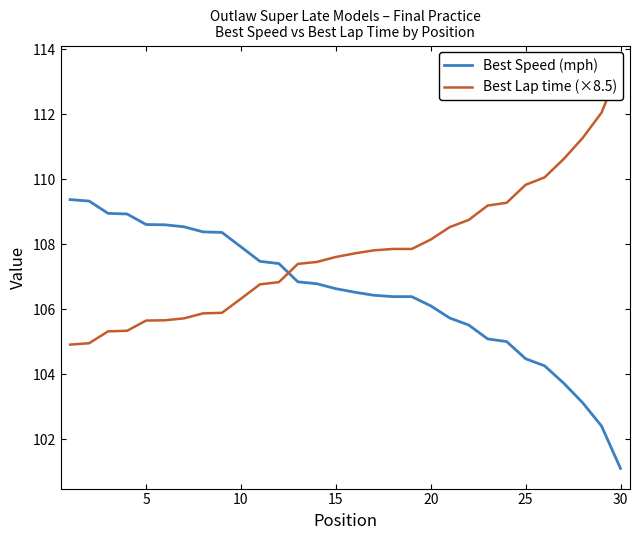

What is the difference between the maximum and minimum values in the Best Speed (mph) series?

8.3